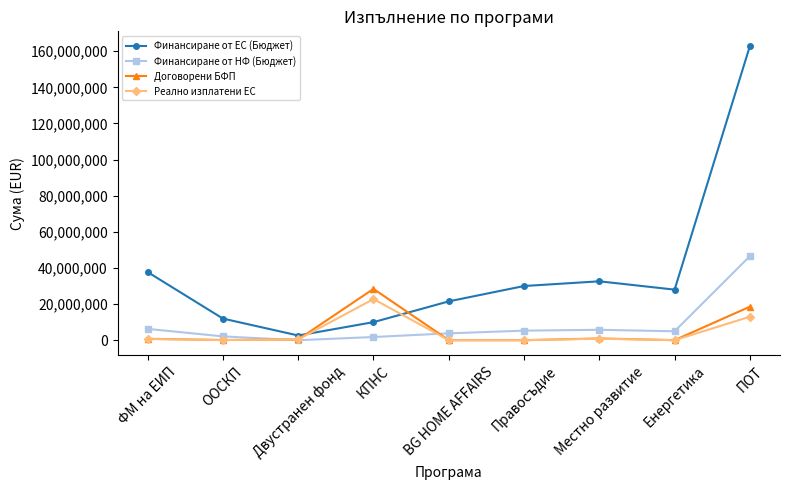

True or false: Финансиране от НФ (Бюджет) and Реално изплатени ЕС intersect in this chart.

True